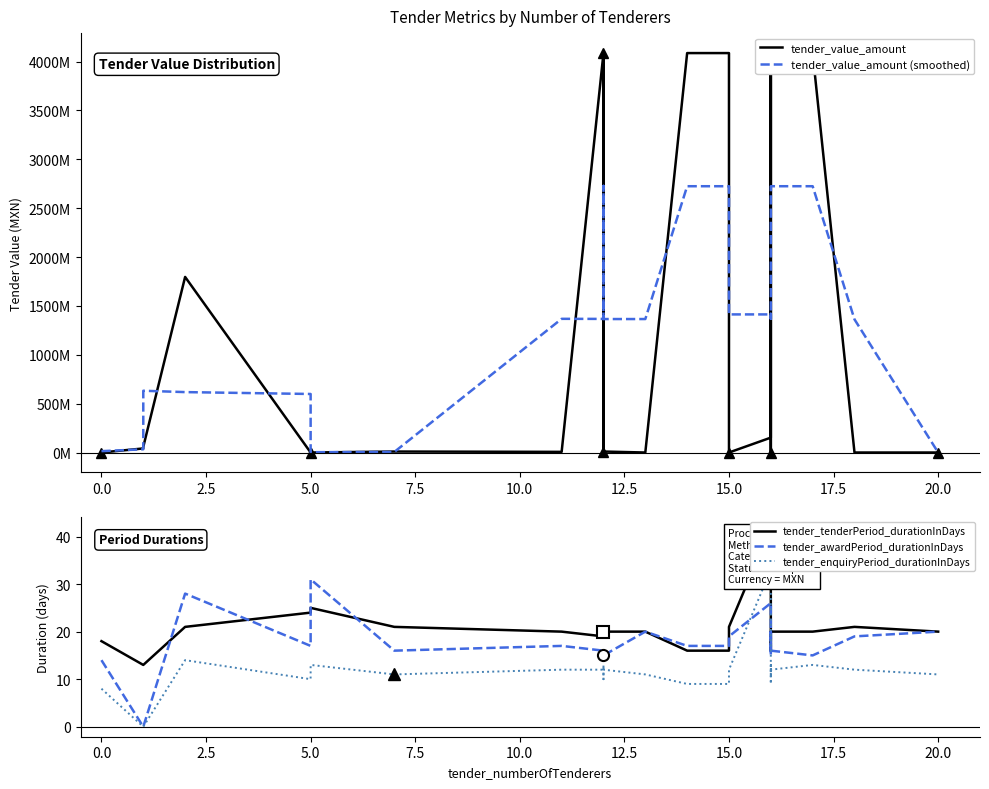

True or false: tender_enquiryPeriod_durationInDays has more than 2 interior local peaks.

True